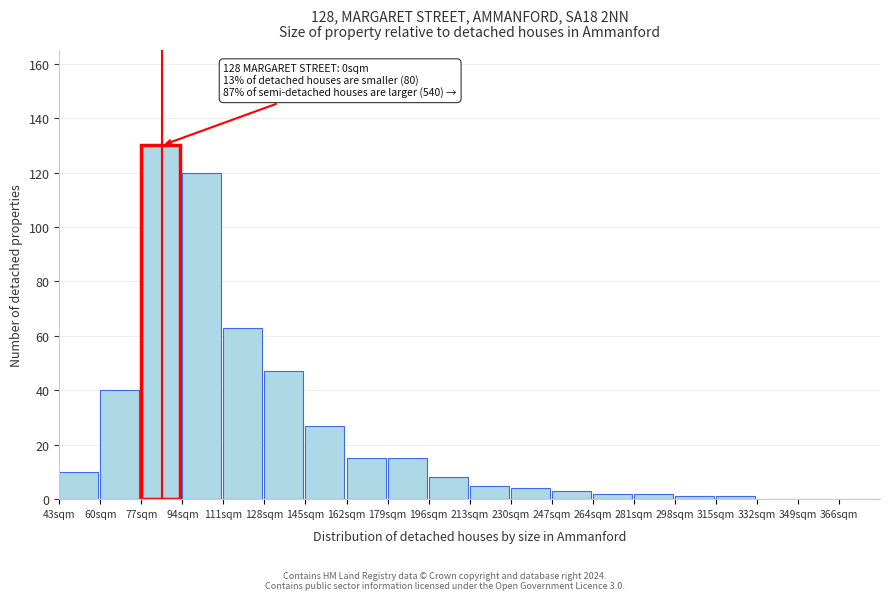

Reading left to right, extract all data points from this chart.

43sqm=10	60sqm=40	77sqm=130	94sqm=120	111sqm=63	128sqm=47	145sqm=27	162sqm=15	179sqm=15	196sqm=8	213sqm=5	230sqm=4	247sqm=3	264sqm=2	281sqm=2	298sqm=1	315sqm=1	332sqm=0	349sqm=0	366sqm=0